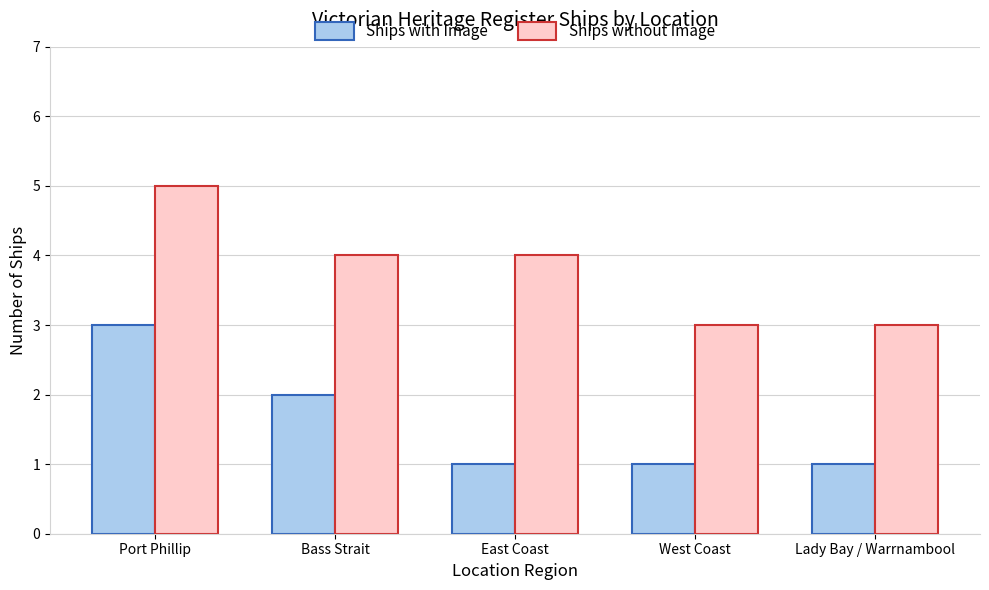

At how many categories does at least one series exceed 2?

5